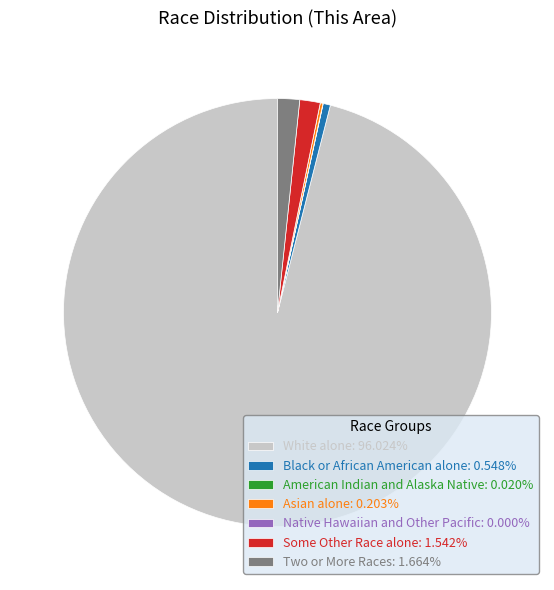

Combined, do Black or African American alone: 0.548% and White alone: 96.024% account for over 50%?

Yes